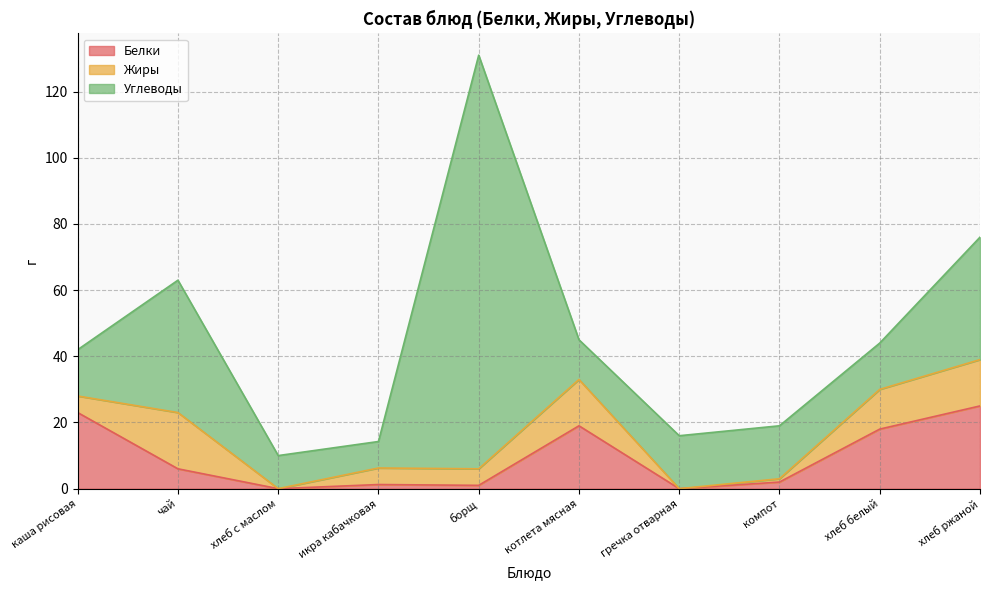

At which label does Белки first exceed 6?

каша рисовая